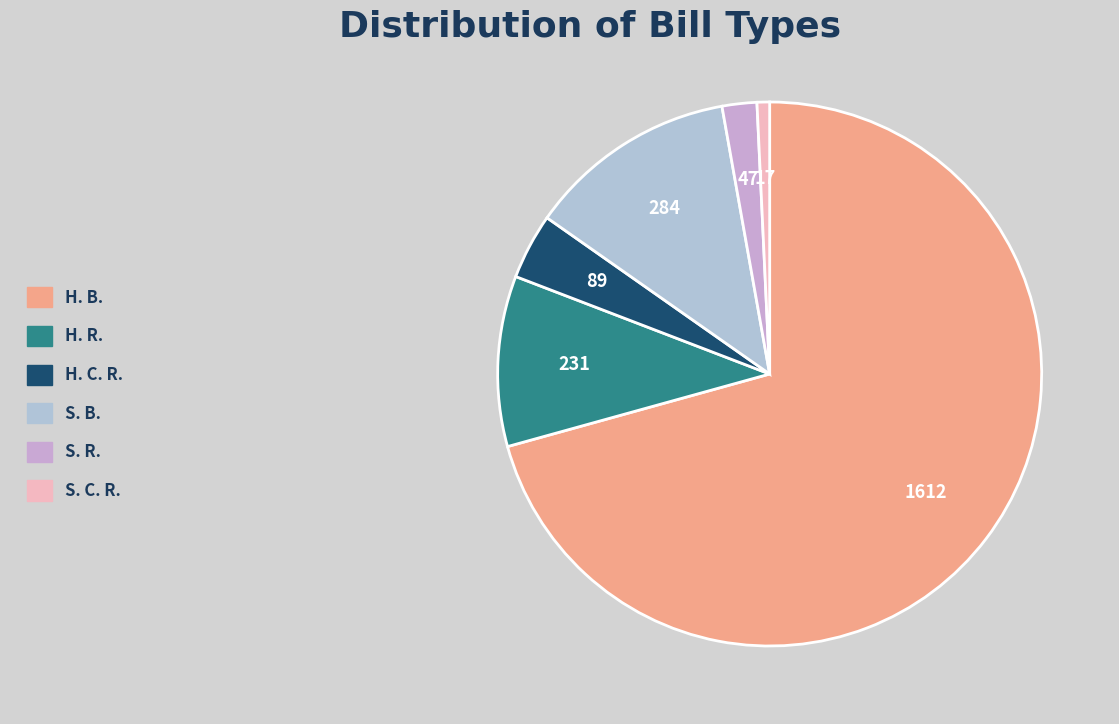

Does any single category account for the majority?

Yes